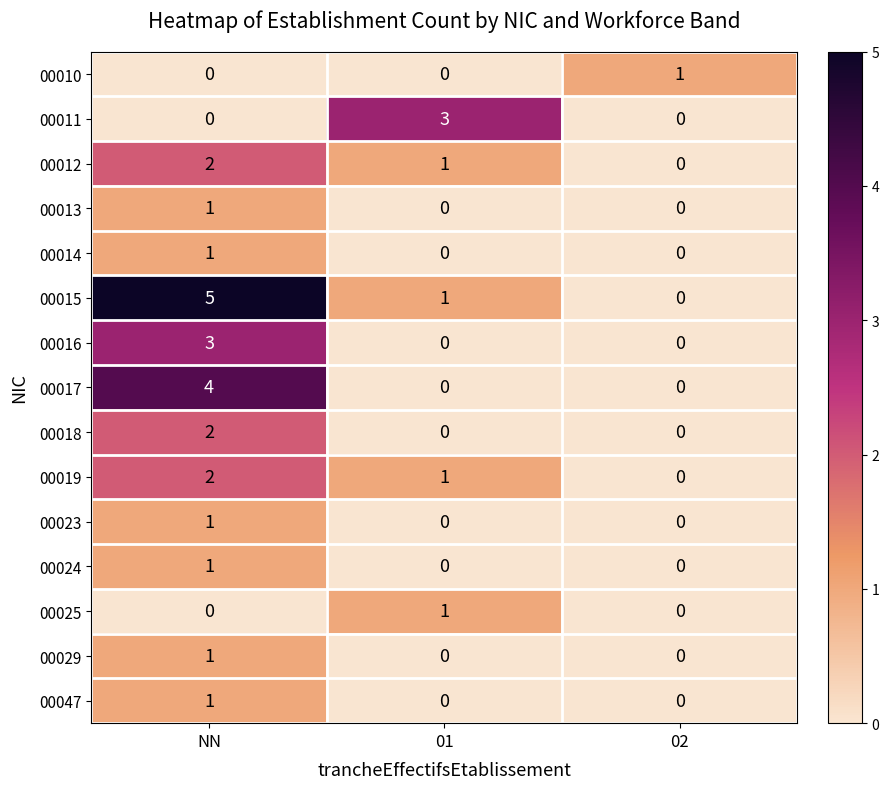

The 00019 series shows 0 at 02. True or false?

True